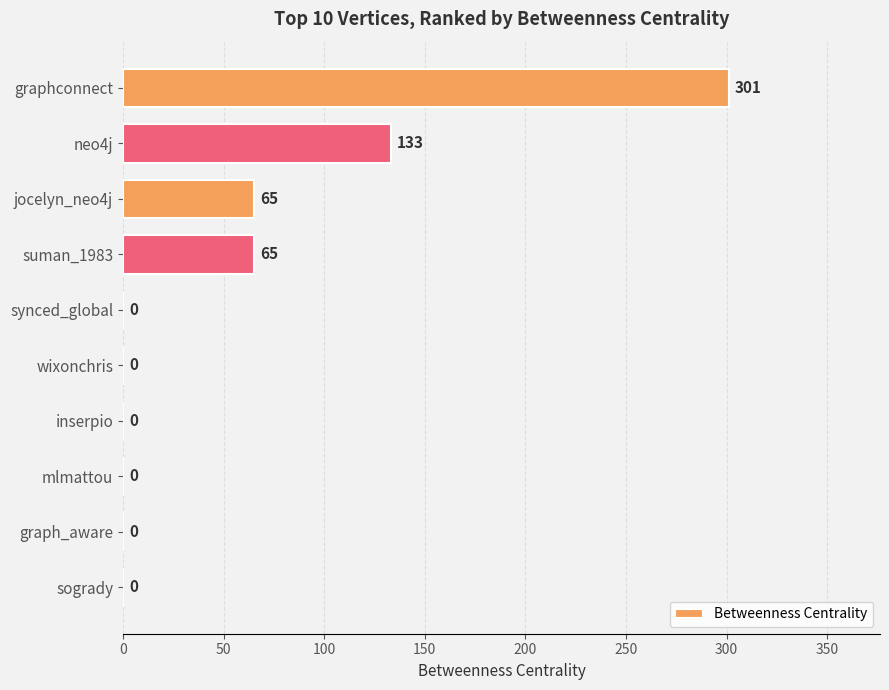

Reading bottom to top, transcribe all the data shown in this chart.

sogrady=0	graph_aware=0	mlmattou=0	inserpio=0	wixonchris=0	synced_global=0	suman_1983=65	jocelyn_neo4j=65	neo4j=133	graphconnect=301